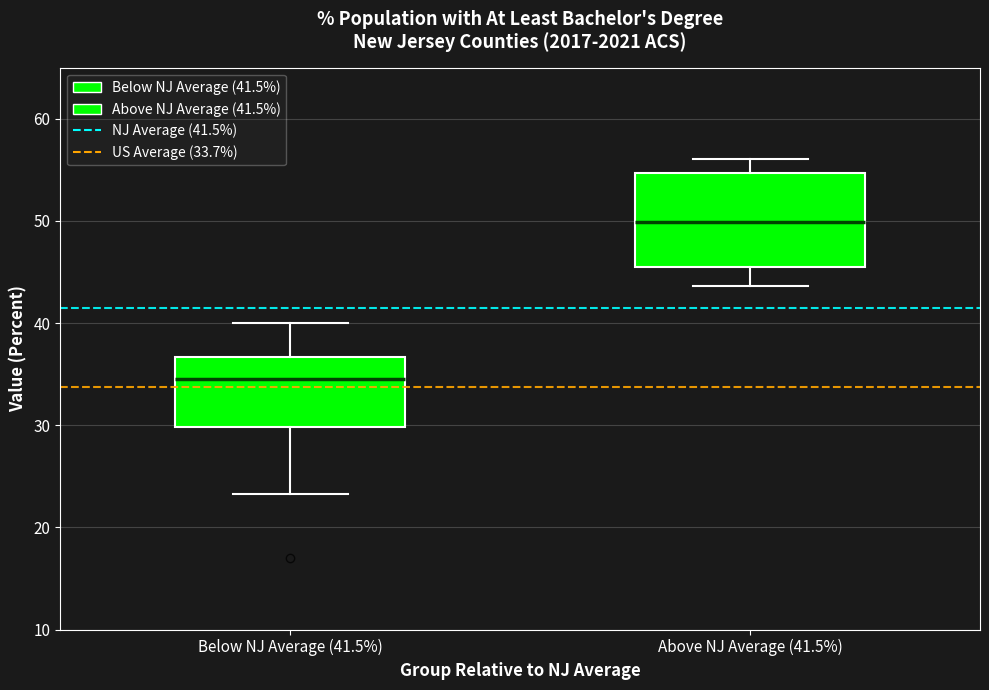

Where does the upper whisker of the box for Above NJ Average (41.5%) end on the y-axis? The values are not printed on the chart, so give them approximately, as read against the axis.

56